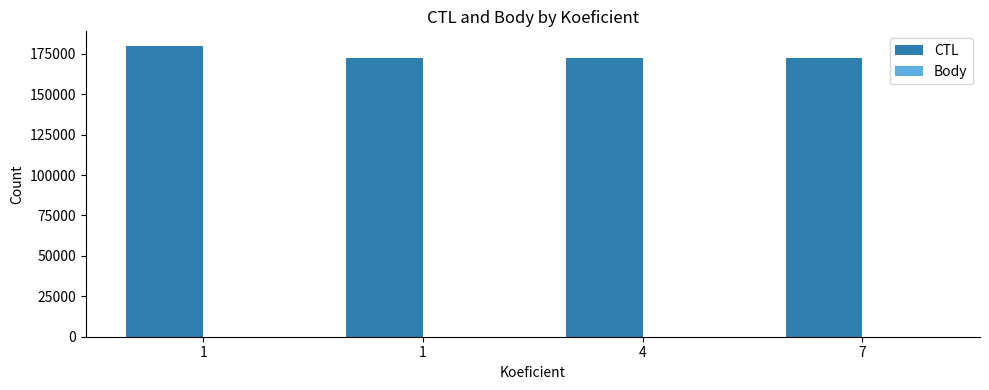

What is the difference between the Body values at 1 and 7?

5.5